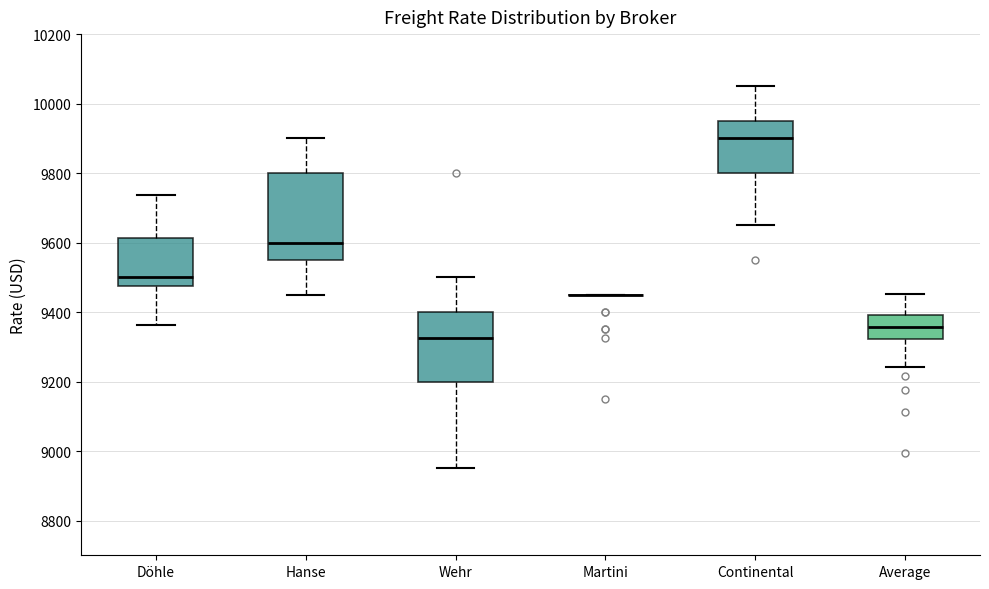

Reading left to right, transcribe this box plot: for each box, give where its median line is, the range the box spans, and where its two whiskers end, as read against the y-axis. The values are not printed on the chart, so give them approximately, as read against the axis.

Döhle: median 9500, box 9480 to 9620, whiskers 9360 to 9740
Hanse: median 9600, box 9560 to 9800, whiskers 9460 to 9900
Wehr: median 9320, box 9200 to 9400, whiskers 8960 to 9500
Martini: box collapsed to a line at 9460, whiskers 9460 to 9460
Continental: median 9900, box 9800 to 9960, whiskers 9660 to 10060
Average: median 9360, box 9320 to 9400, whiskers 9240 to 9460